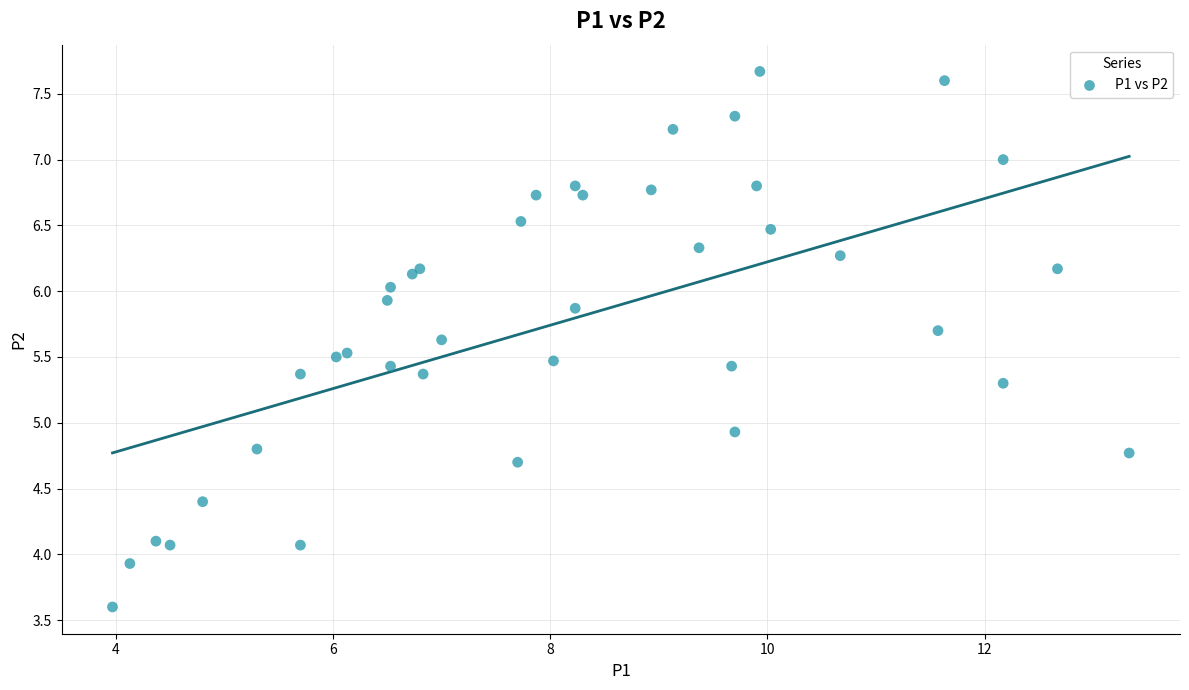

What Y value in the scatter plot is closest to 5?

4.9